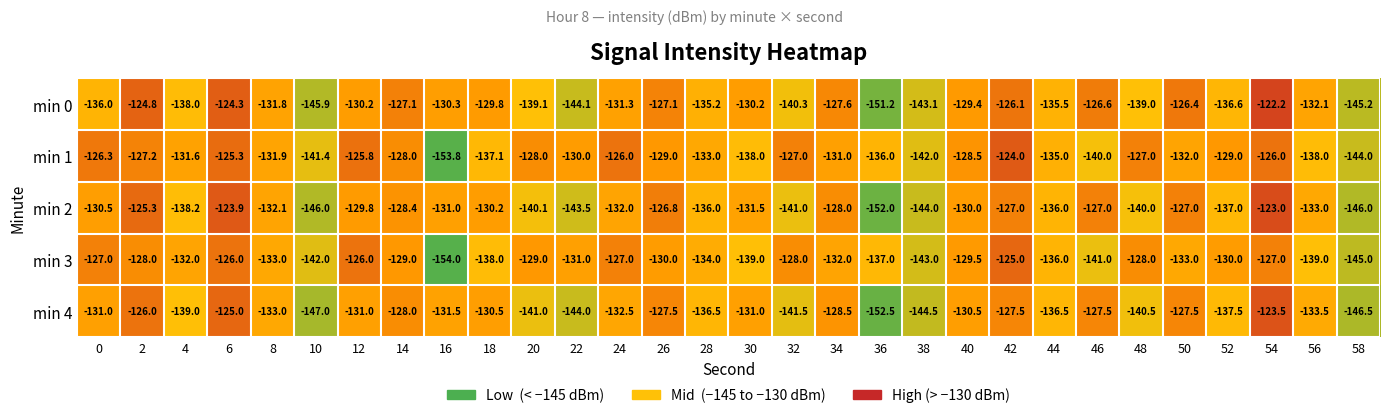

What is the minimum value shown in the chart?

-154.0